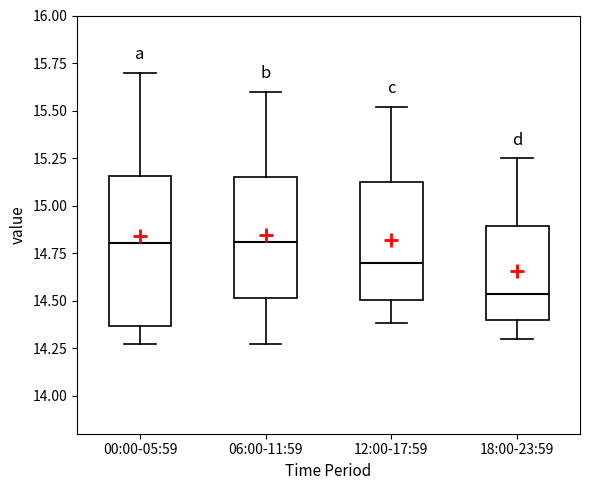

Reading left to right, read every box against the y-axis: the position of its median line, the range the box covers, and the ends of its whiskers. The values are not printed on the chart, so give them approximately, as read against the axis.

00:00-05:59: median 14.80, box 14.35 to 15.15, whiskers 14.25 to 15.70
06:00-11:59: median 14.80, box 14.50 to 15.15, whiskers 14.25 to 15.60
12:00-17:59: median 14.70, box 14.50 to 15.15, whiskers 14.40 to 15.50
18:00-23:59: median 14.55, box 14.40 to 14.90, whiskers 14.30 to 15.25